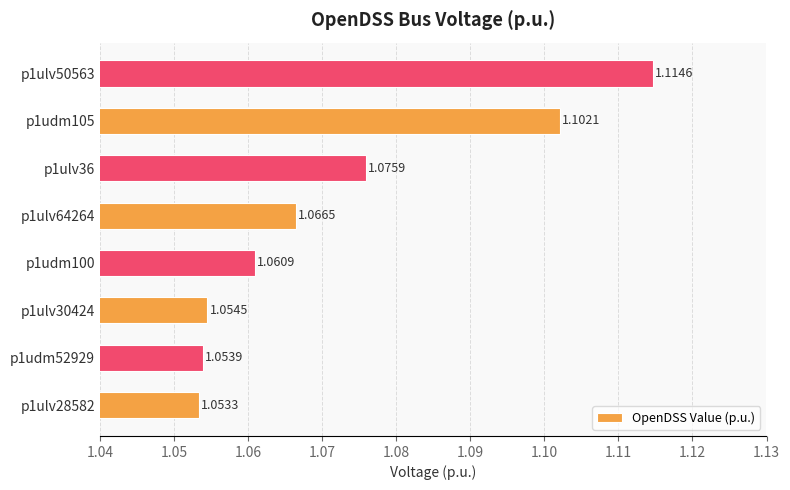

Which has a higher value, p1ulv36 or p1udm105?

p1udm105